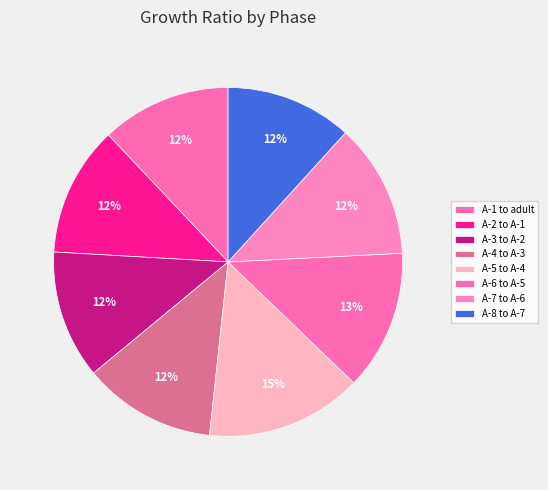

What is the smallest slice in the pie chart?

A-8 to A-7